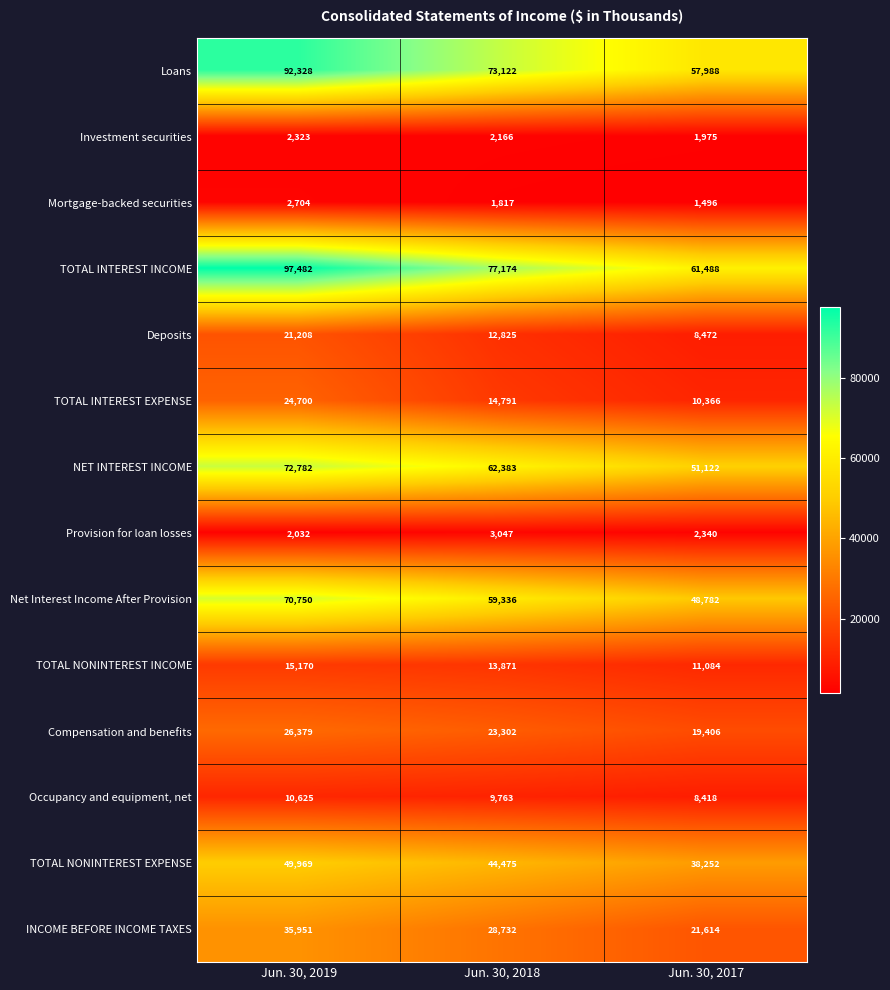

Rank the series by their maximum value, from lowest to highest.

Investment securities, Mortgage-backed securities, Provision for loan losses, Occupancy and equipment, net, TOTAL NONINTEREST INCOME, Deposits, TOTAL INTEREST EXPENSE, Compensation and benefits, INCOME BEFORE INCOME TAXES, TOTAL NONINTEREST EXPENSE, Net Interest Income After Provision, NET INTEREST INCOME, Loans, TOTAL INTEREST INCOME